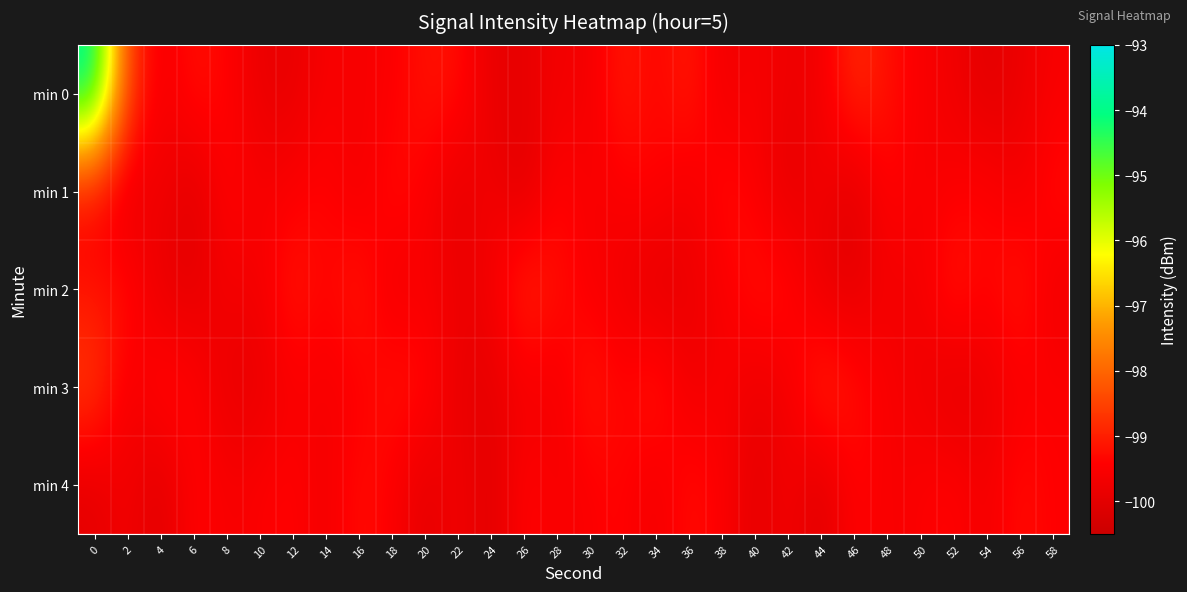

Which series has the widest spread of values?

min 0